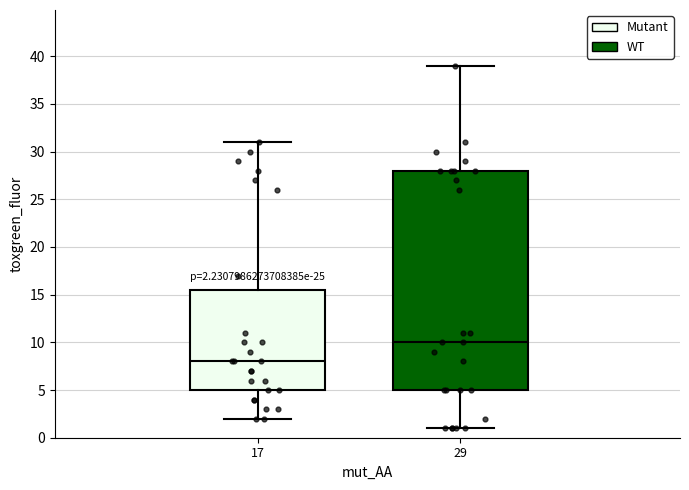

Which box's median line is the lowest?

17